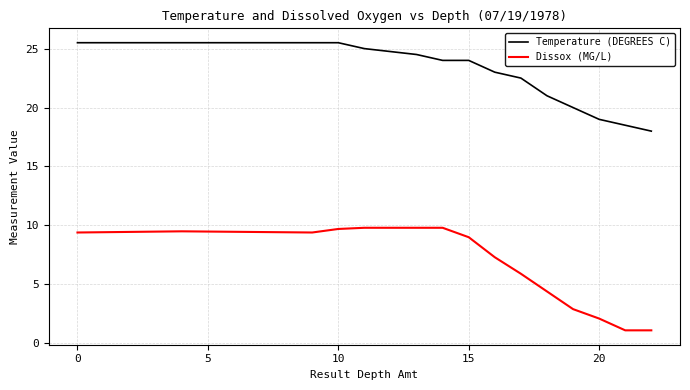

True or false: Temperature (DEGREES C) and Dissox (MG/L) cross at least once.

False